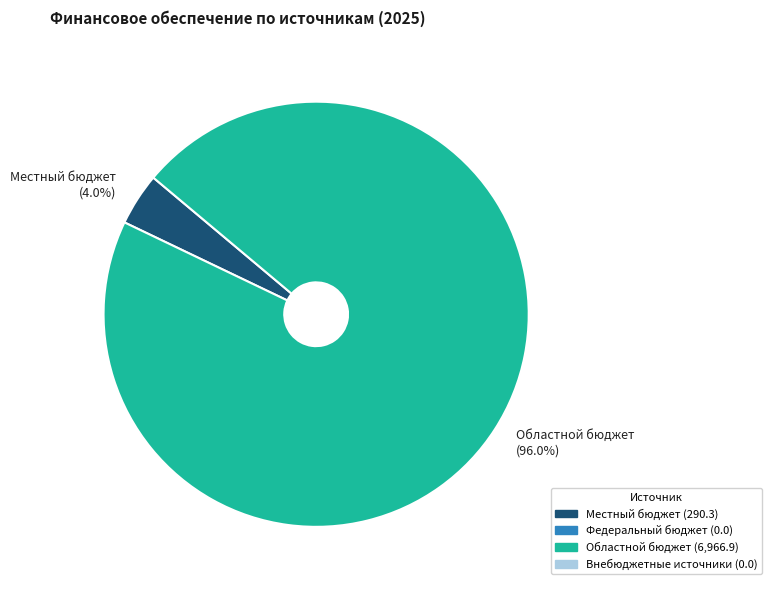

What percentage is NOT represented by Местный бюджет (4.0%)?

96.0%